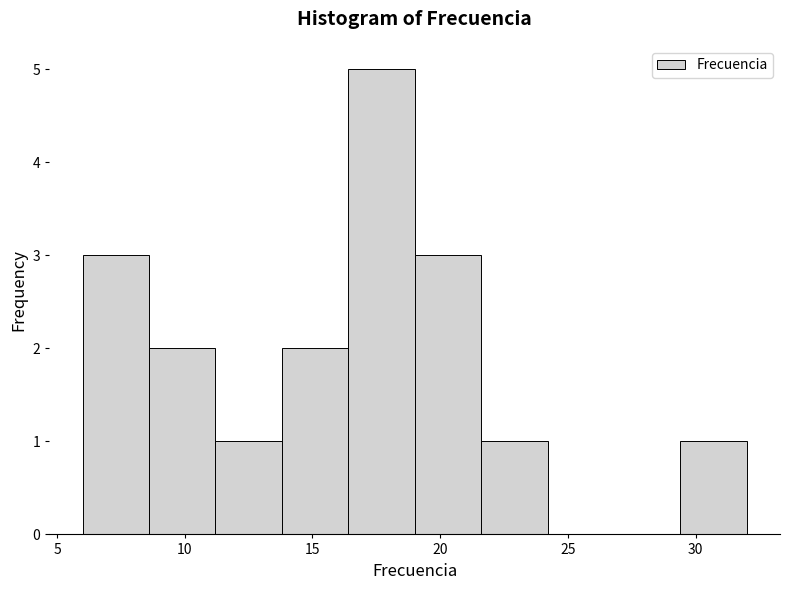

Reading left to right, transcribe this chart: for each bar, give the range it covers on the x-axis and its height. Neither the bar edges nor the heights are printed on the chart, so give them approximately, as read against the axes.

6.0 to 8.6: 3
8.6 to 11.2: 2
11.2 to 13.8: 1
13.8 to 16.4: 2
16.4 to 19.0: 5
19.0 to 21.6: 3
21.6 to 24.2: 1
24.2 to 26.8: 0
26.8 to 29.4: 0
29.4 to 32.0: 1